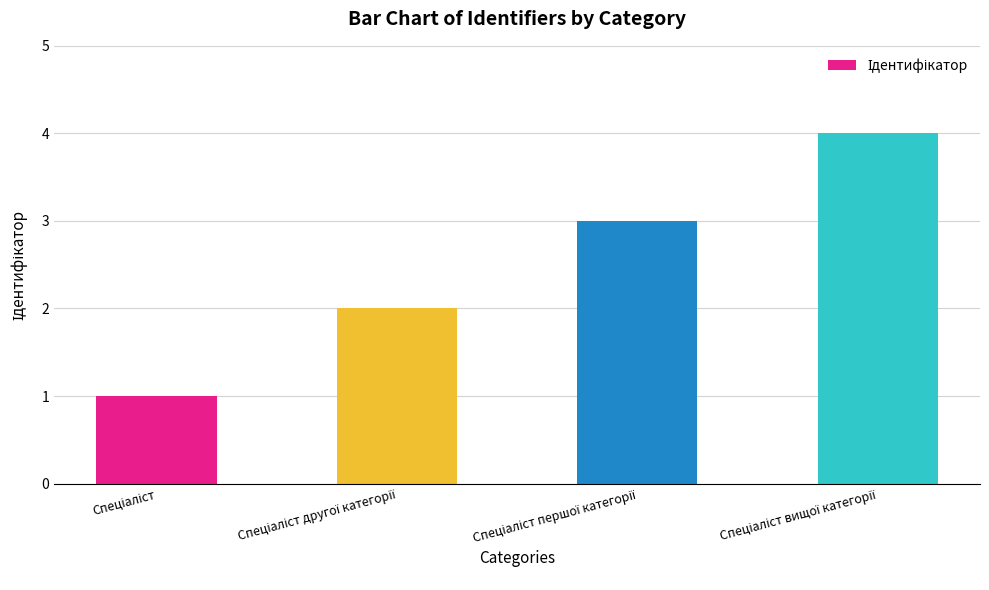

What is the maximum value shown in the chart?

4